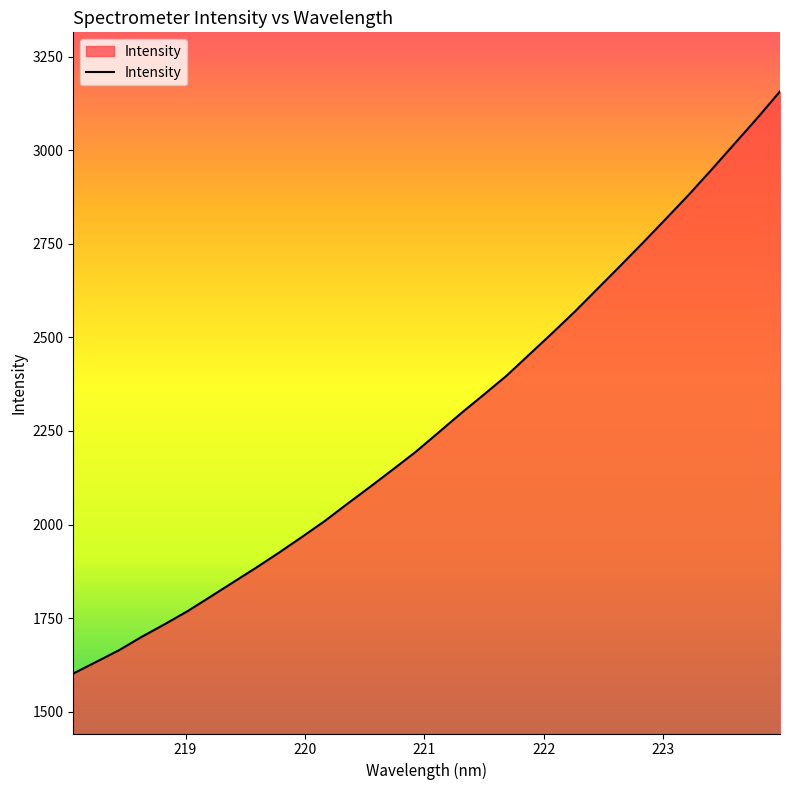

What is the difference between the maximum and minimum values?

1554.9